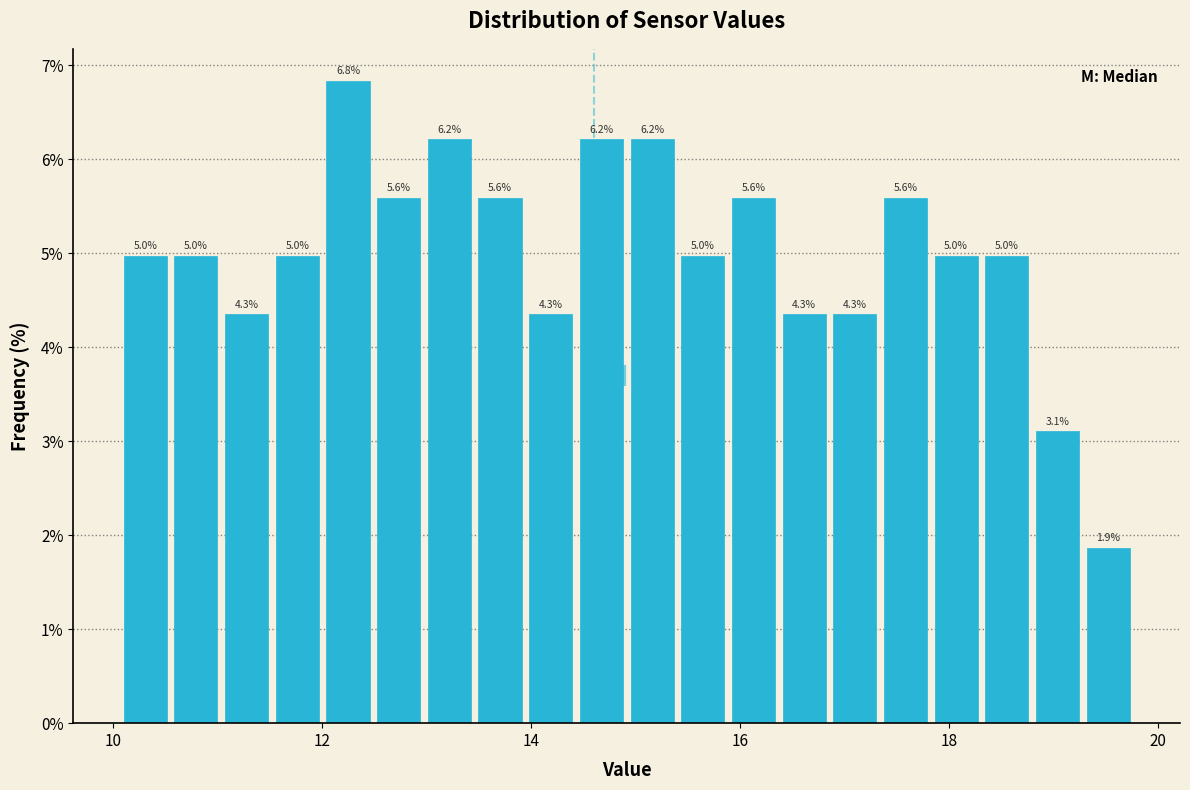

Read against the x-axis, roughly where is the centre of the tallest bar?

12.2